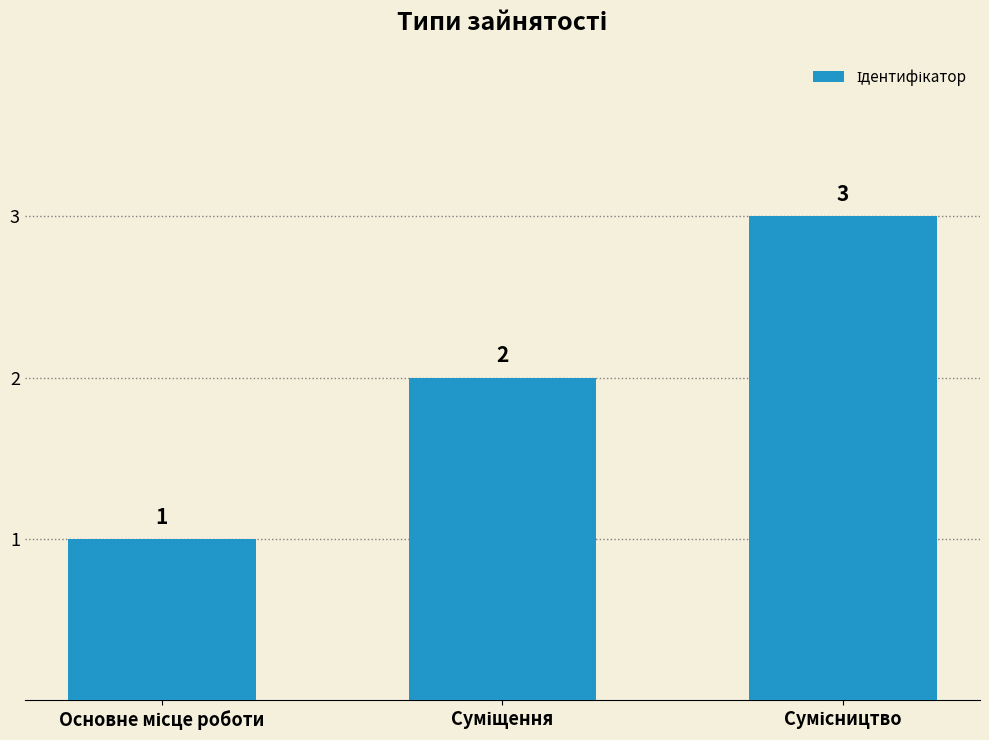

What is the greatest value displayed?

3